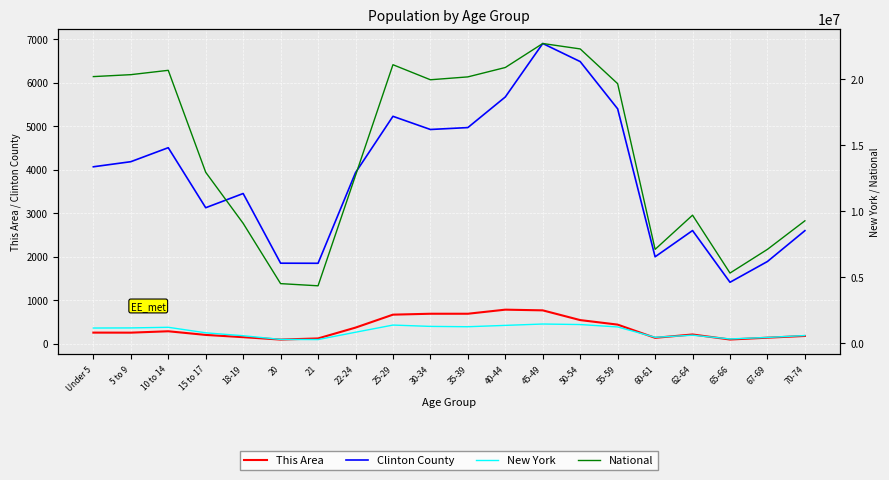

True or false: Clinton County and New York cross at least once.

False